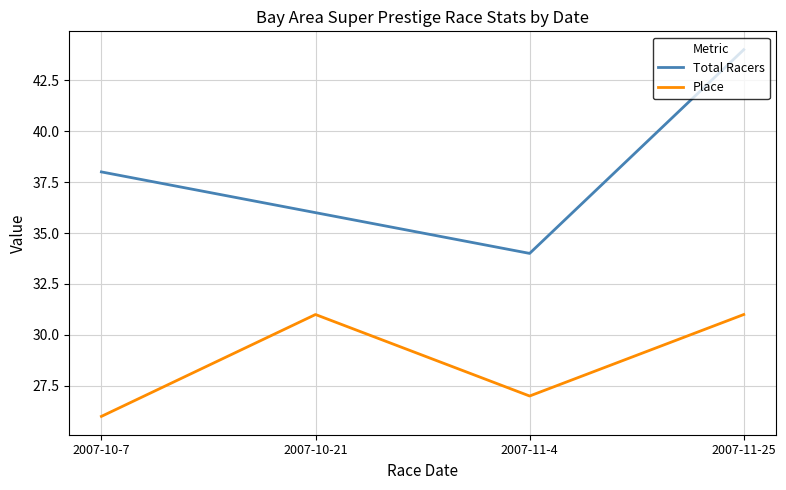

Where is the first local maximum for Place?

2007-10-21